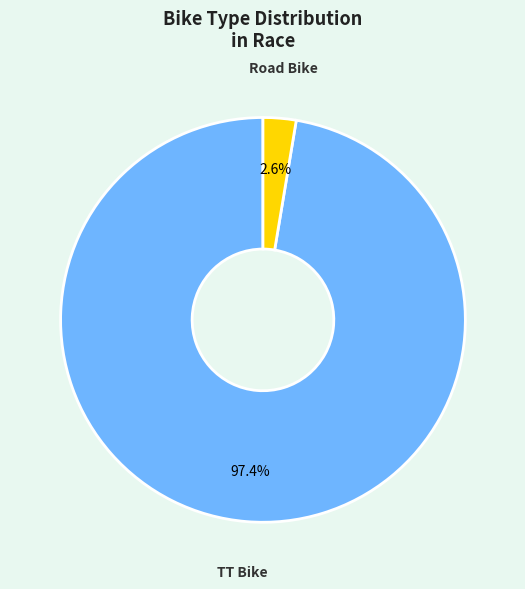

Does any single category account for the majority?

Yes